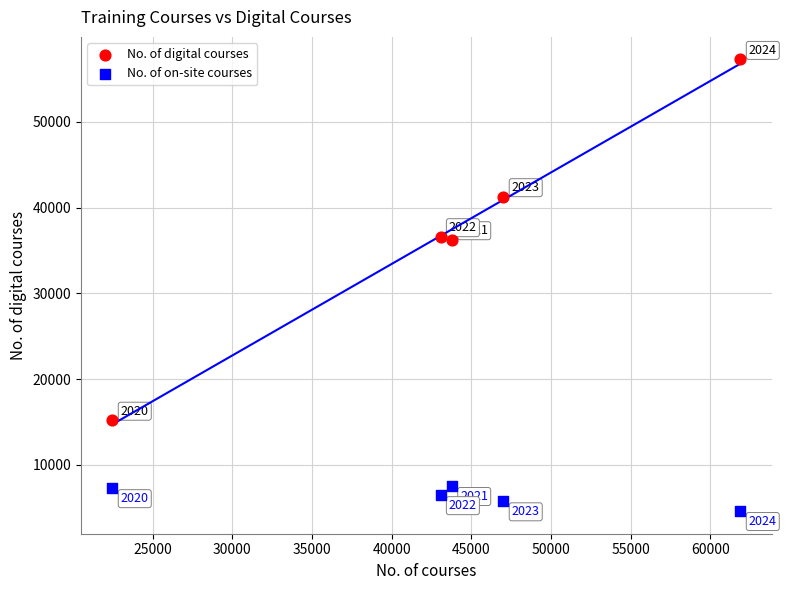

Which series has the widest spread of Y values?

No. of digital courses